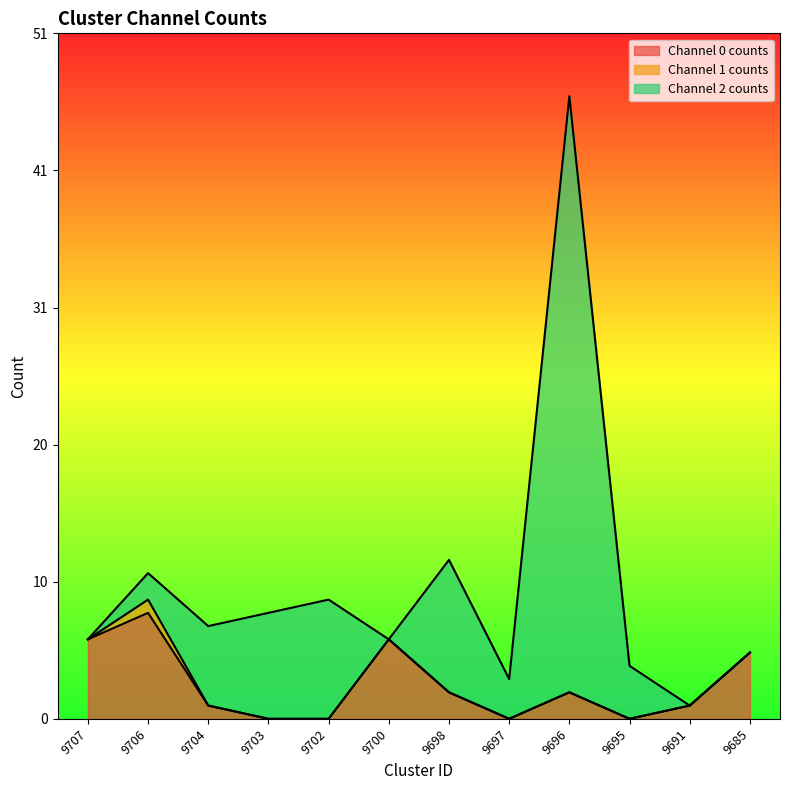

What are all the series names shown in the legend?

Channel 0 counts, Channel 1 counts, Channel 2 counts